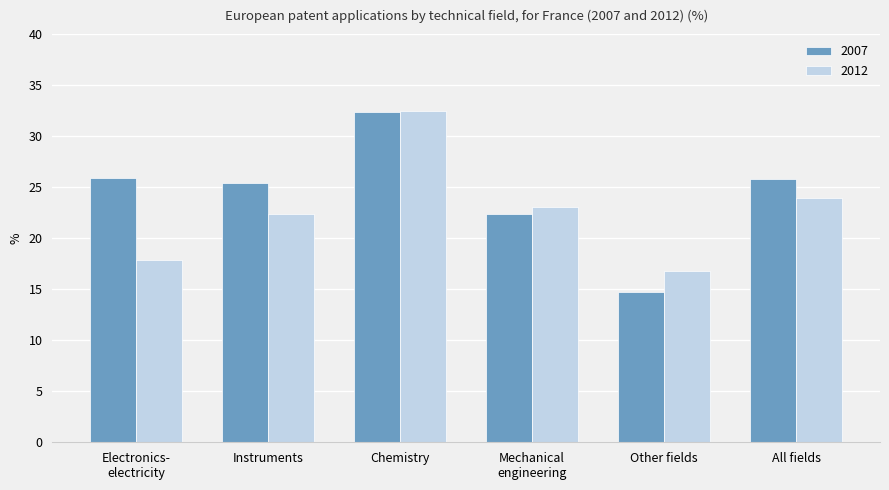

What is the average value of the 2012 series?

22.8